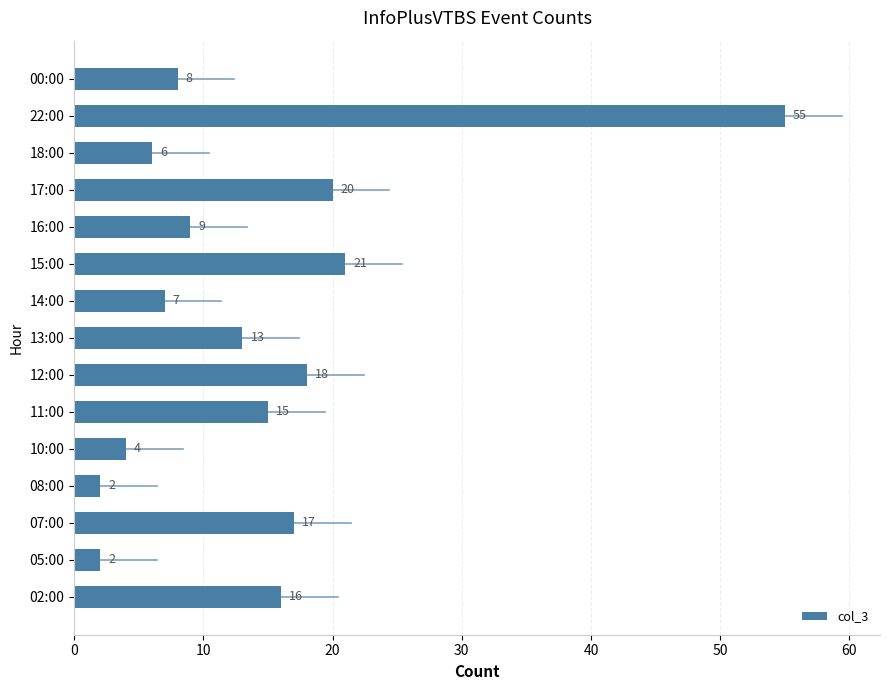

What is the minimum value shown in the chart?

2